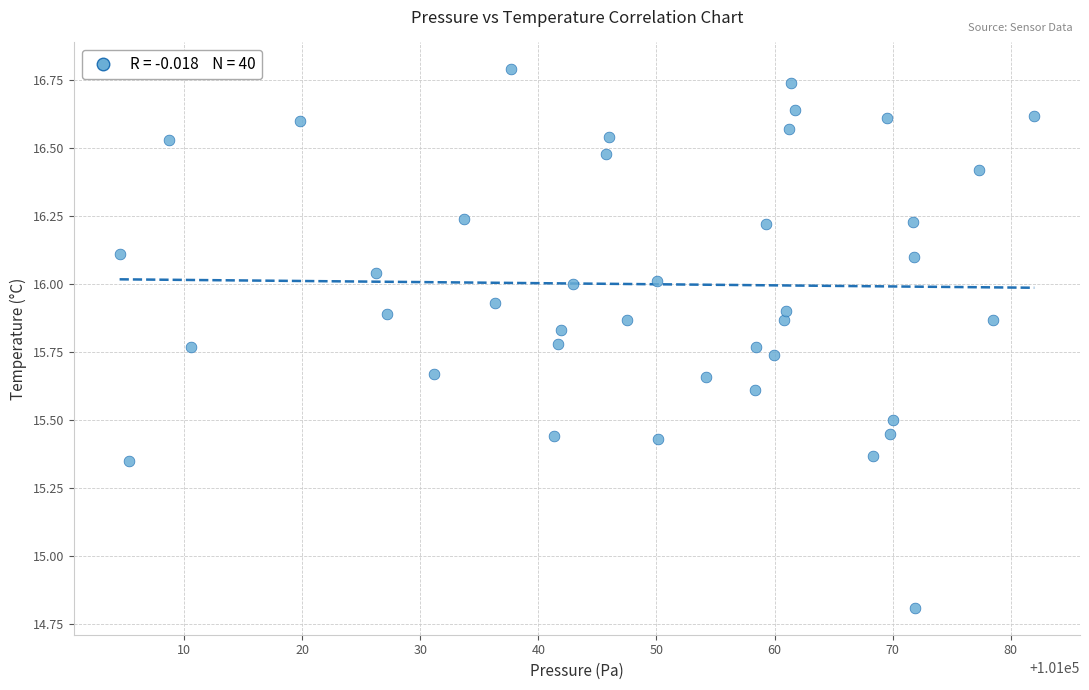

What Y value in the scatter plot is closest to 15?

14.8